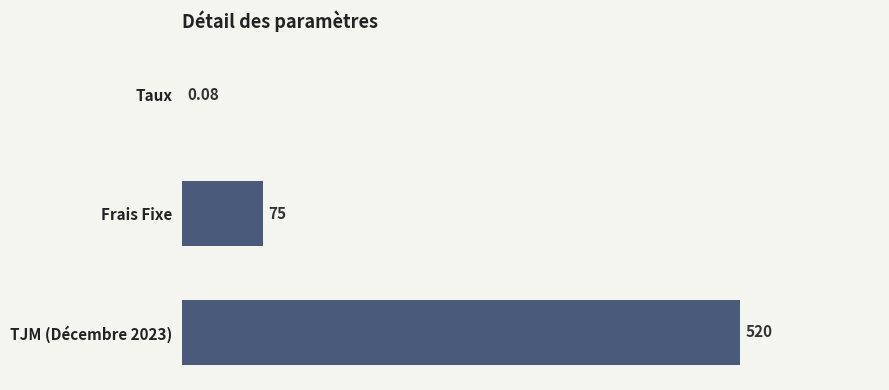

What is the sum of the values at Frais Fixe and TJM (Décembre 2023)?

595.0